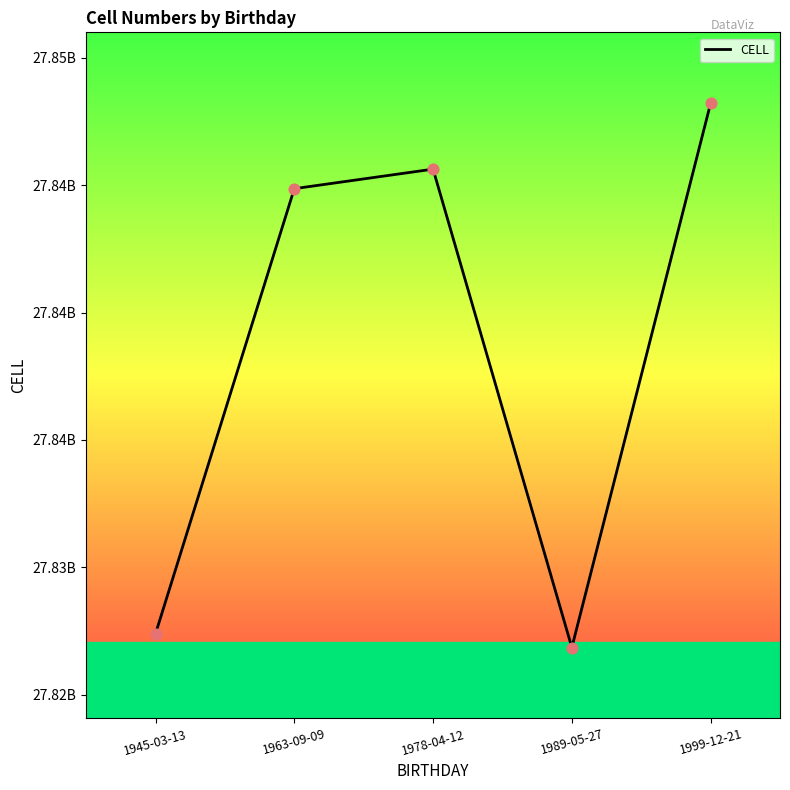

Does the chart have visible grid lines?

No